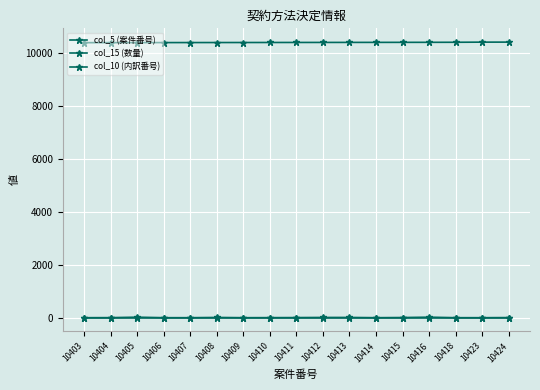

How many lines are shown in the chart?

3